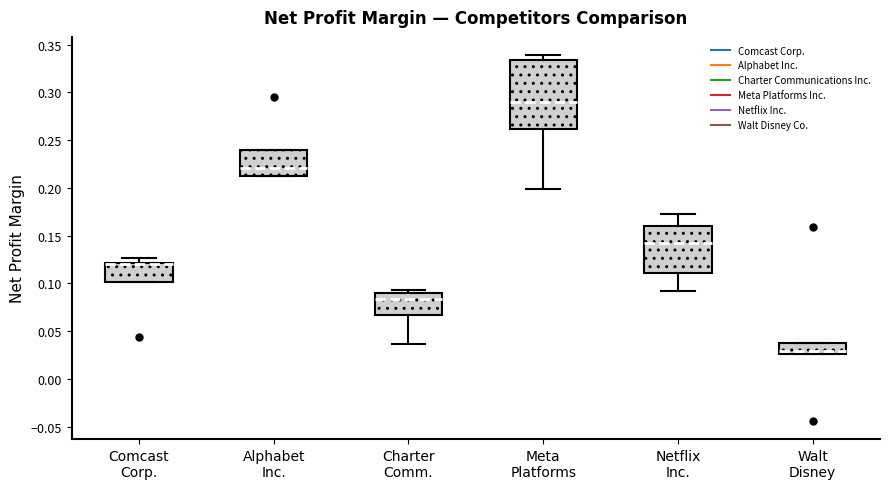

Comparing the boxes themselves (not the whiskers), which one is the tallest?

Meta Platforms